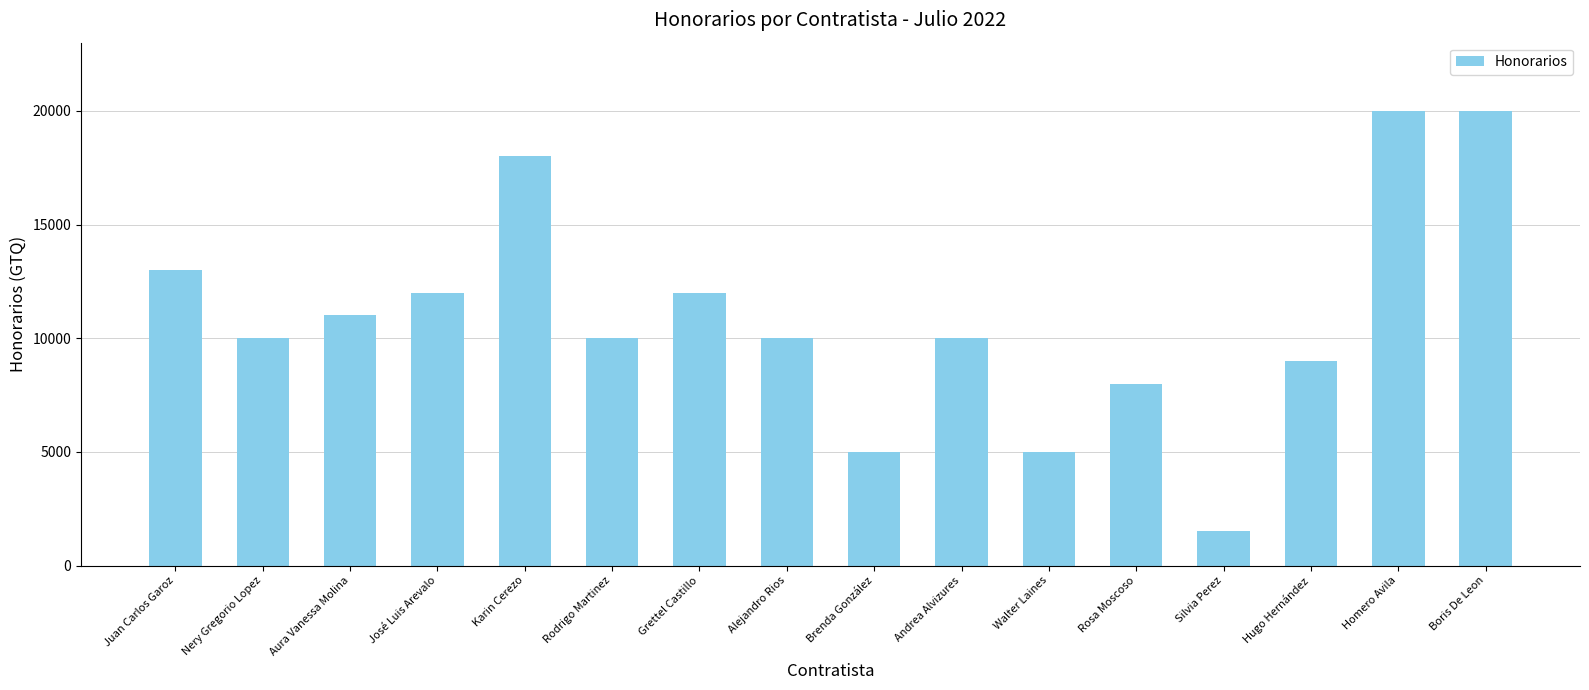

Count the number of categories in the chart.

16